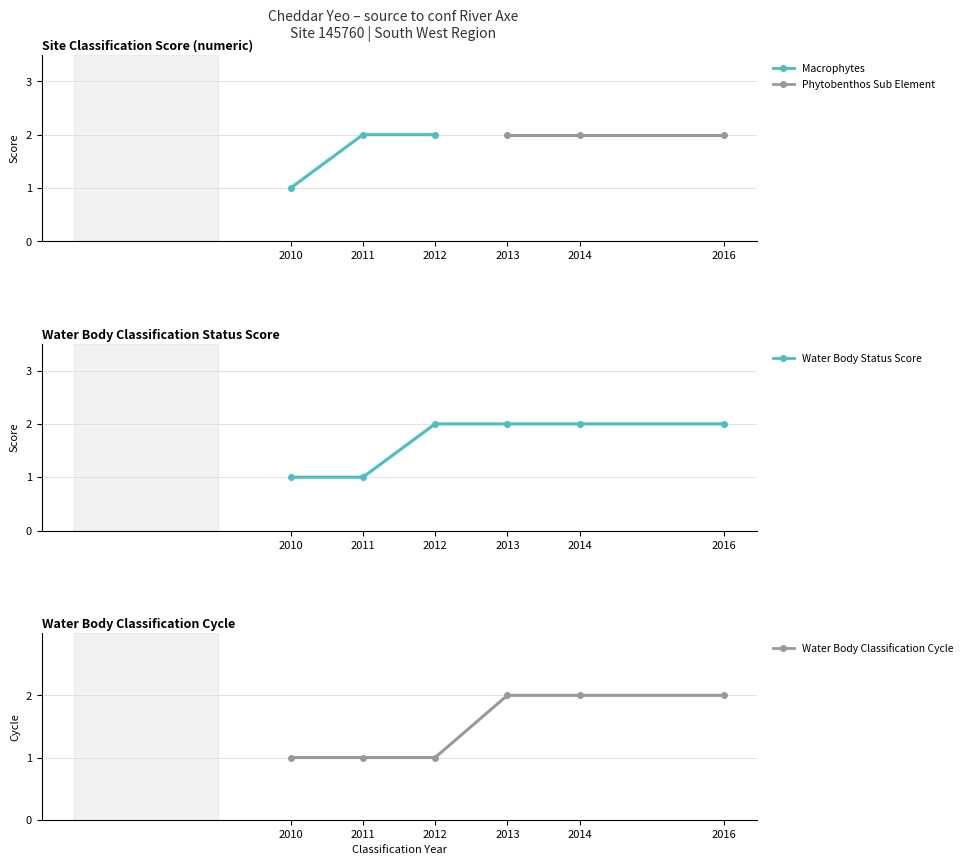

List the series in order of their peak value, highest first.

Macrophytes, Phytobenthos Sub Element, Water Body Status Score, Water Body Classification Cycle